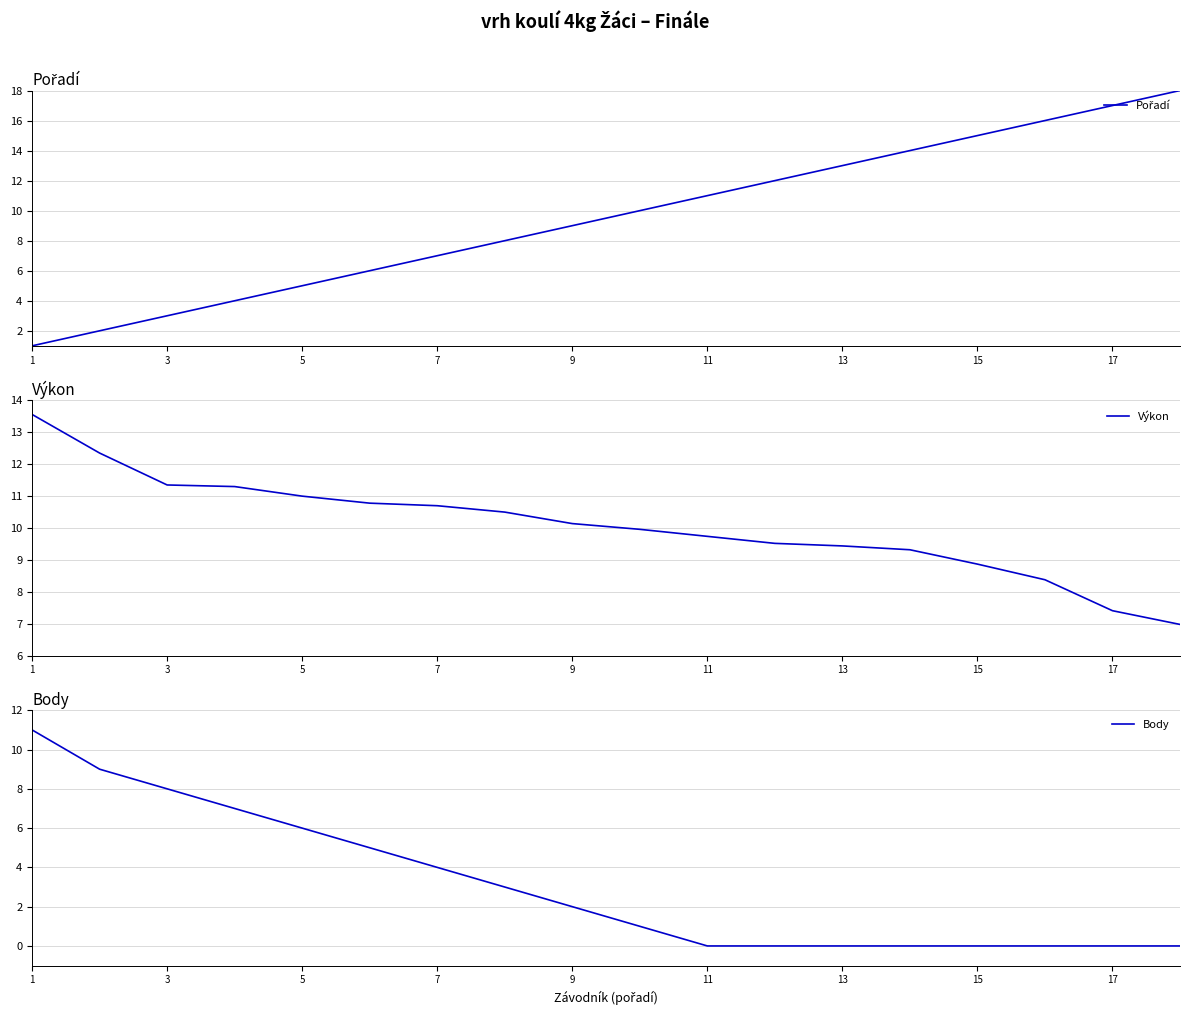

How many data points in Pořadí are above 10?

8